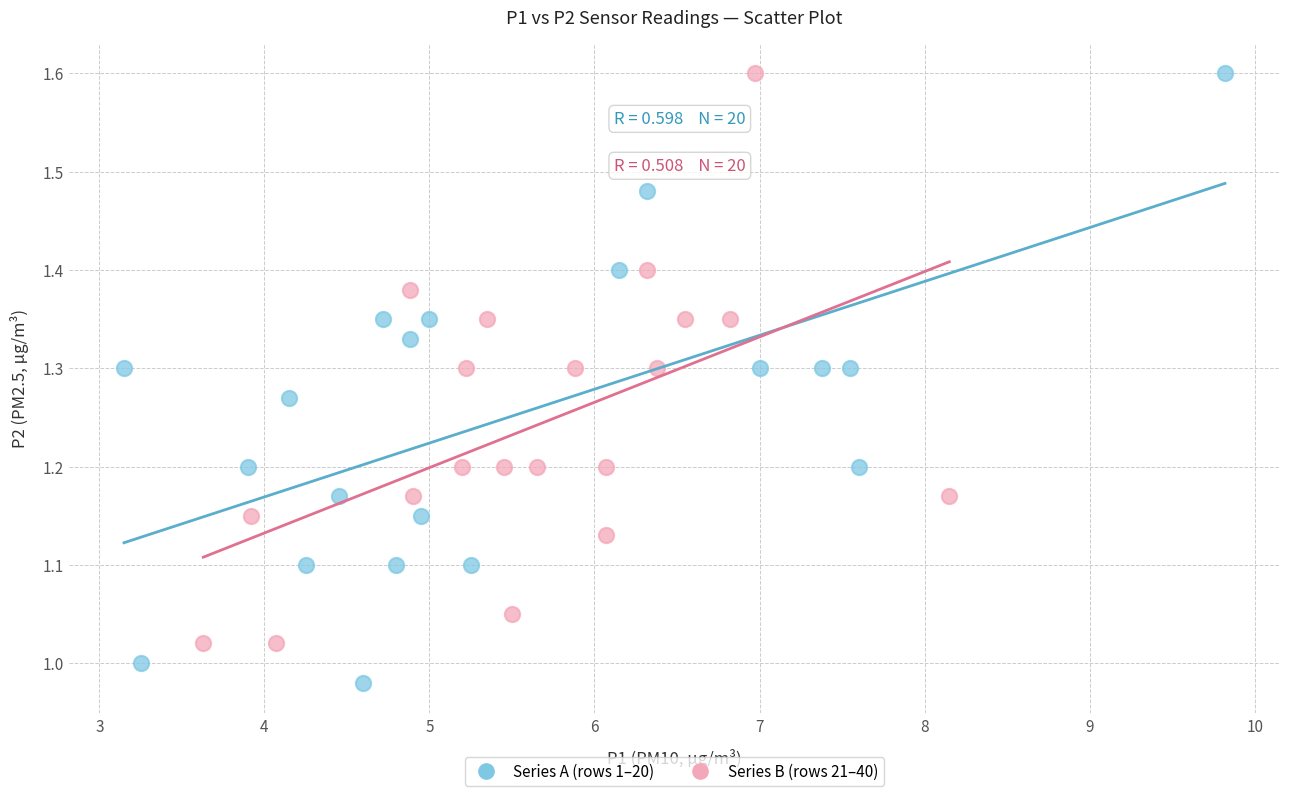

Which series has the widest spread of Y values?

Series A (rows 1–20)